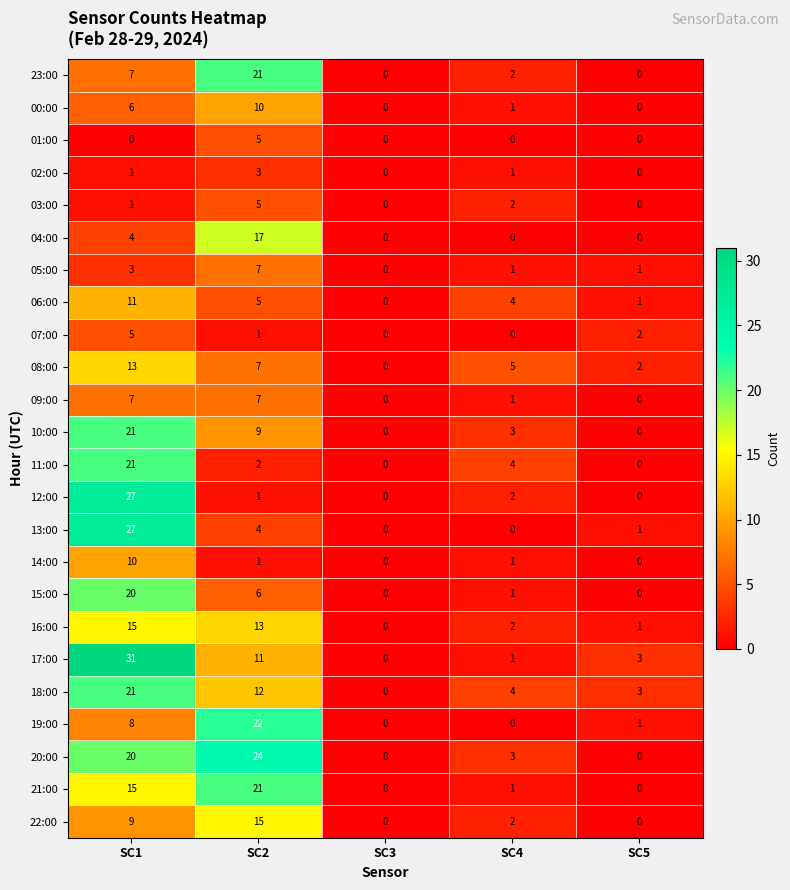

The 08:00 series shows 0 at SC3. True or false?

True